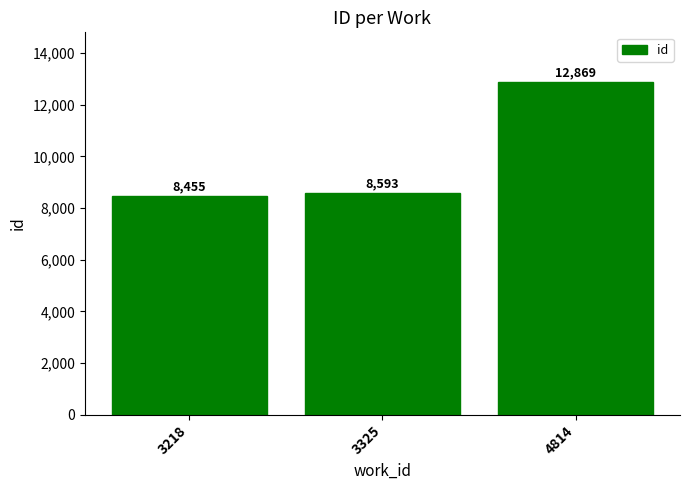

What is the value of the 1st bar from the left?

8455